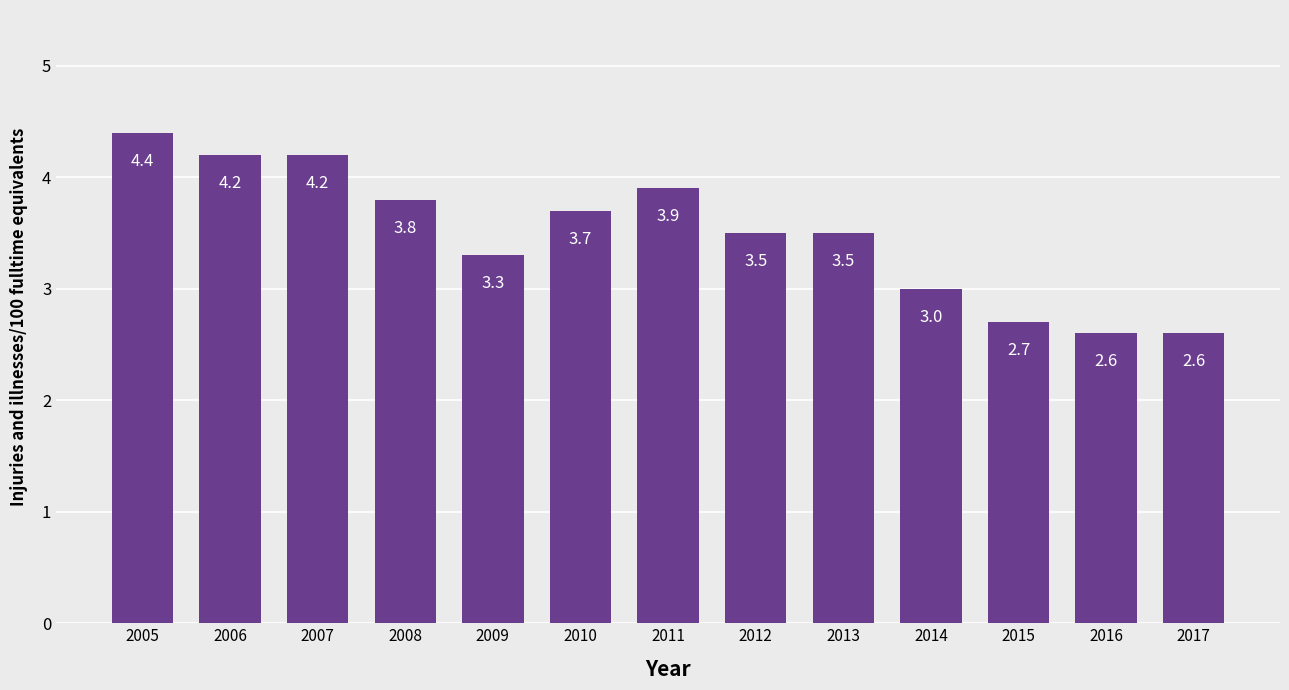

Reading left to right, what are all the values shown in this chart?

4.4	4.2	4.2	3.8	3.3	3.7	3.9	3.5	3.5	3.0	2.7	2.6	2.6